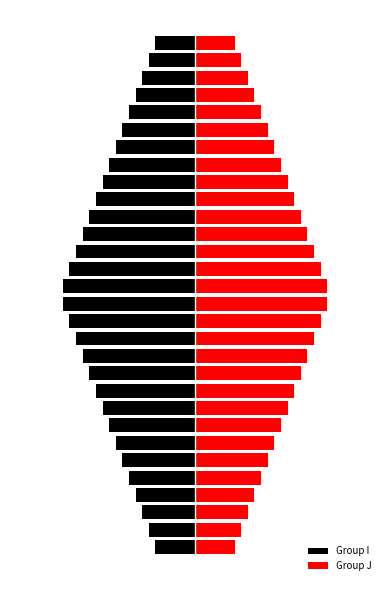

What is the difference between the second highest and second lowest values in the Group I series?

3.5